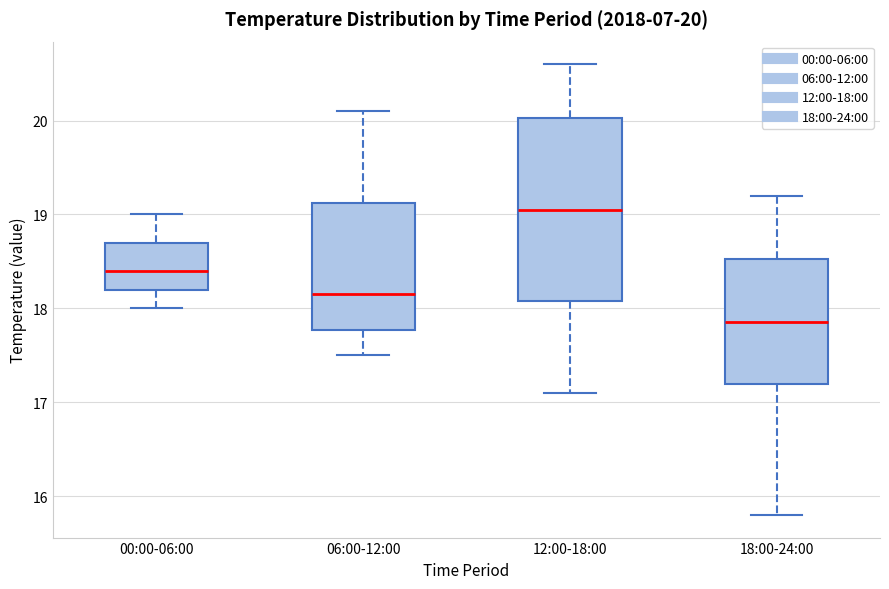

Which box's median line is the highest?

12:00-18:00